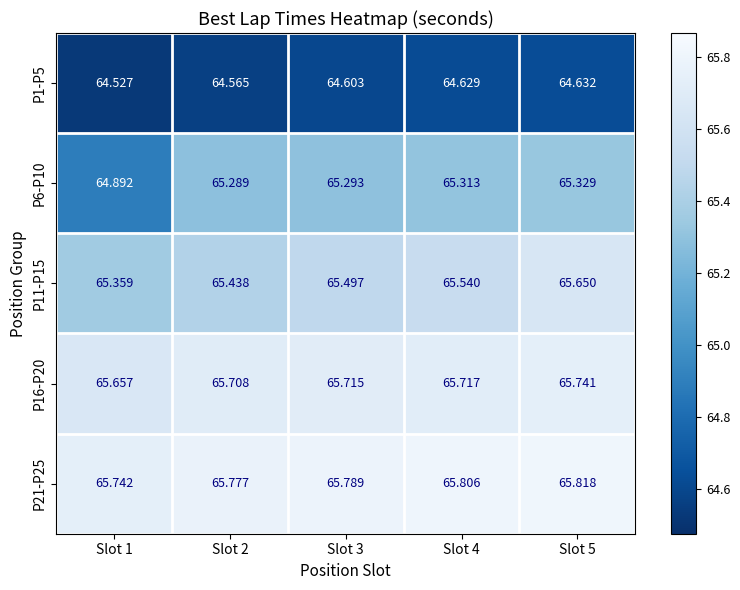

What is the smallest value displayed?

64.5